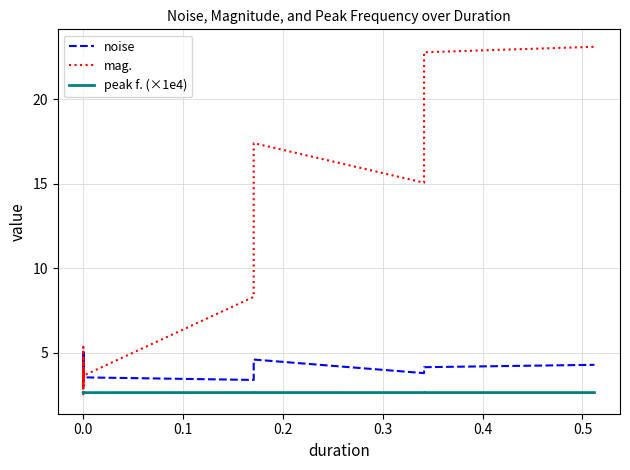

Is this an area chart (filled region under the line)?

No